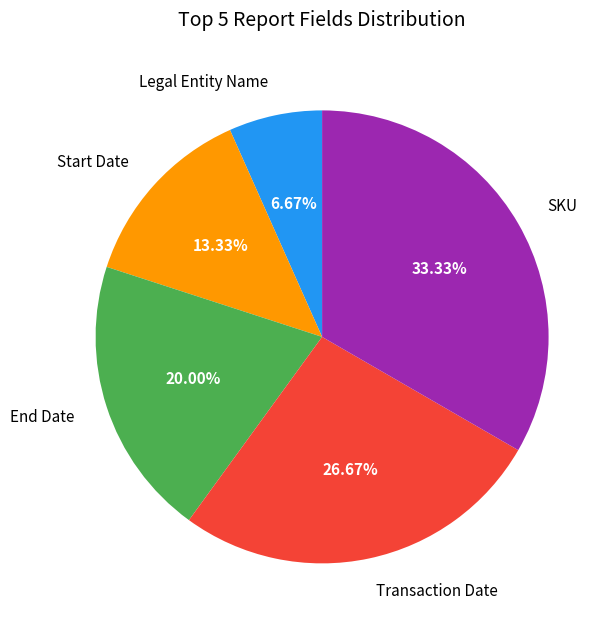

Does any single category account for the majority?

No